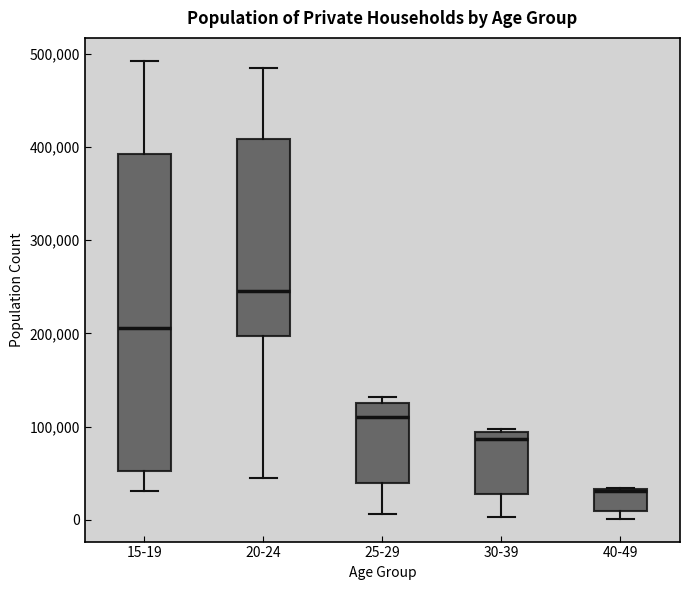

Which box's median line is the highest?

20-24